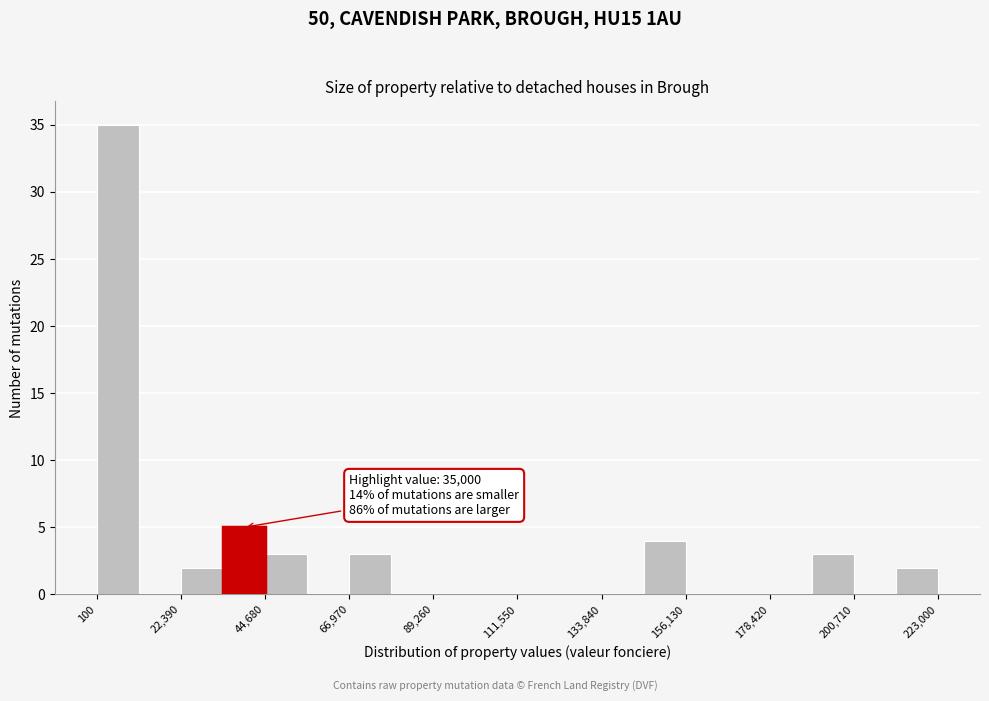

Read against the x-axis, roughly where is the centre of the tallest bar?

5000